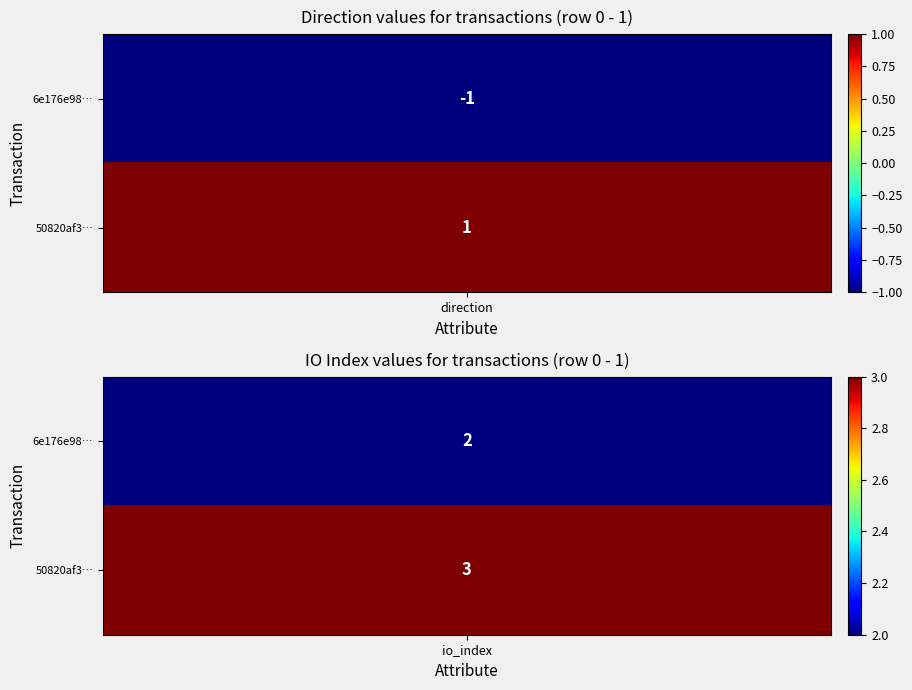

At how many categories does at least one series exceed 1?

1